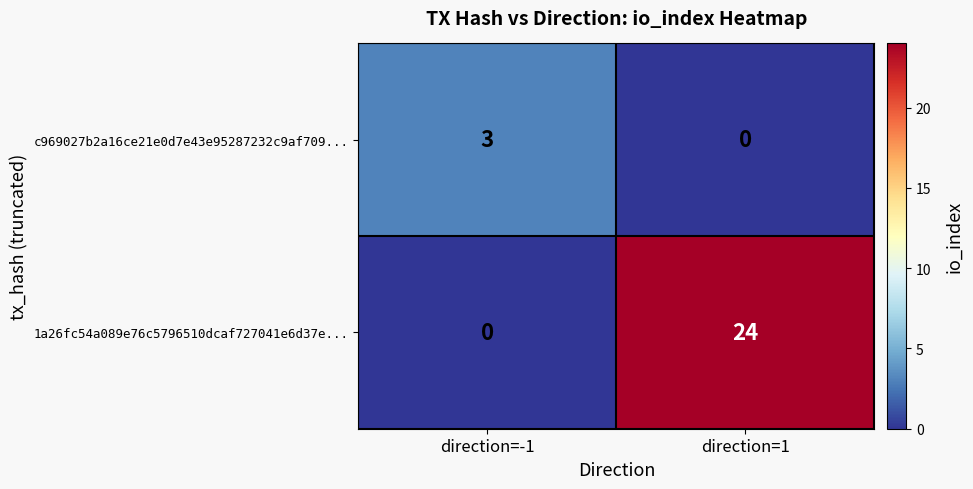

The value of 1a26fc54a089e76c5796510dcaf727041e6d37e... at direction=1 is 35. True or false?

False